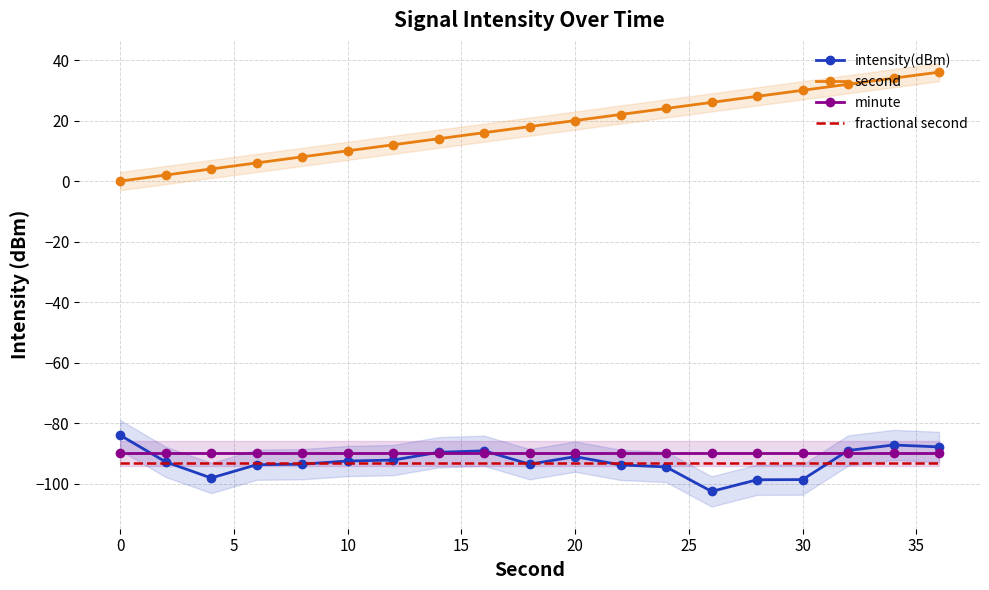

What is the maximum value shown in the chart?

36.0